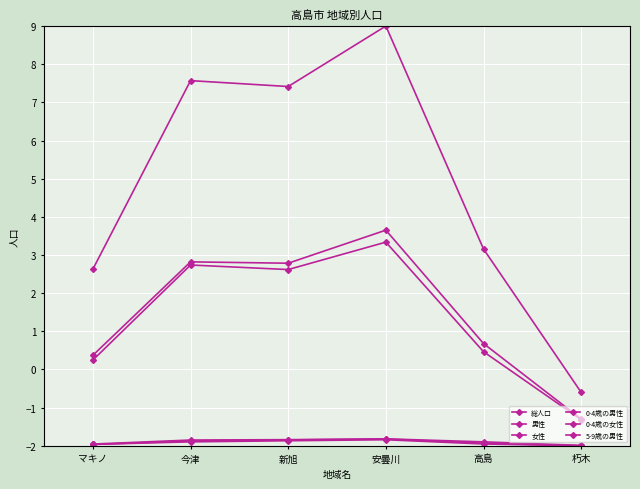

How many lines are shown in the chart?

6